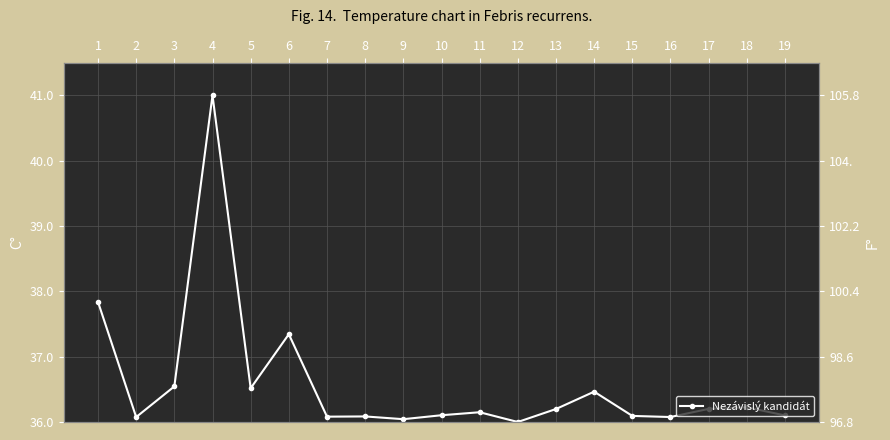

What is the value of the 8th point from the left?

36.1